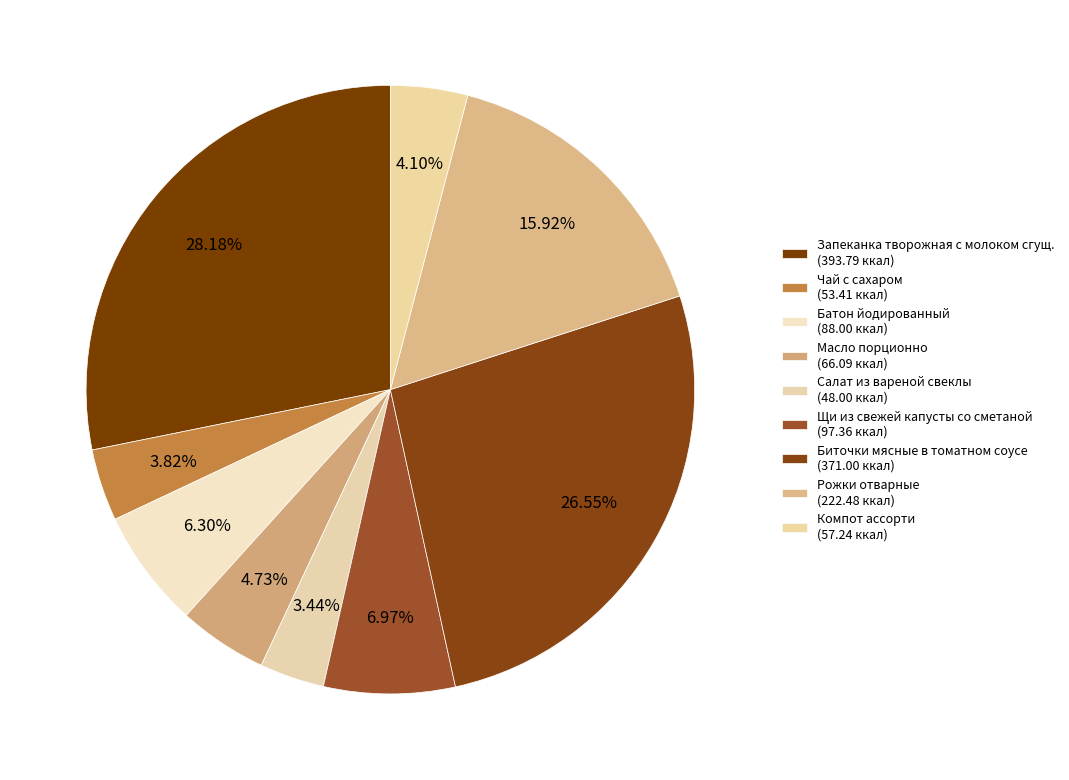

Is Компот ассорти the majority of the pie?

No